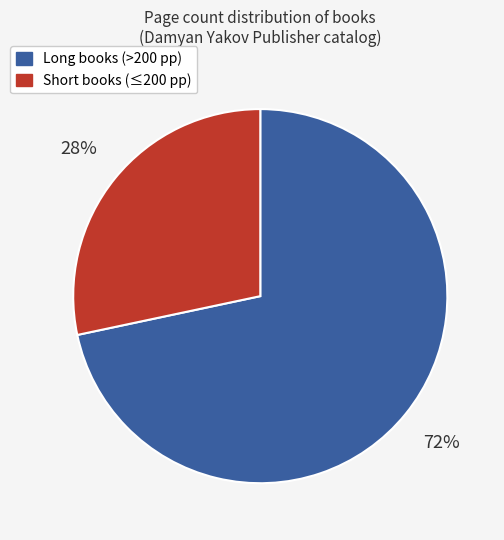

To the nearest percent, what is the average slice percentage?

50%